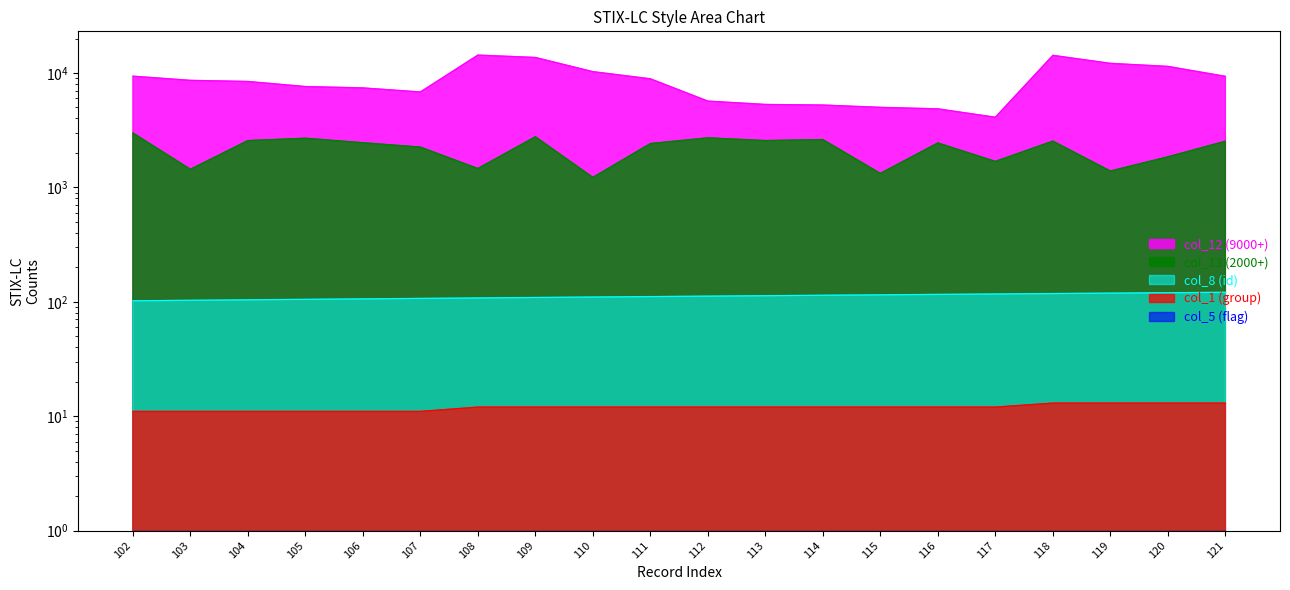

True or false: col_13 (2000+) has a value of 641 at 116.

False